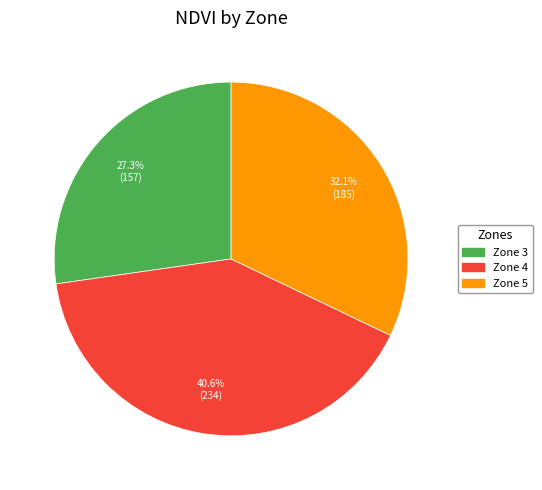

Which slice is the largest?

Zone 4